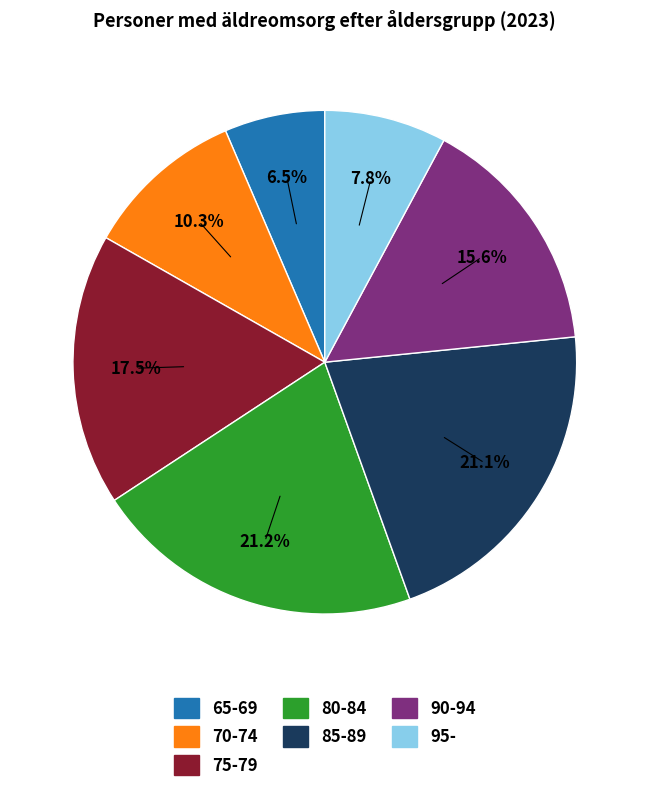

To the nearest percent, what is the average slice percentage?

14%